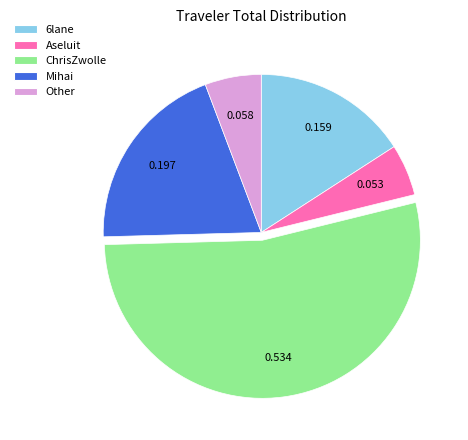

Is there a majority slice in this chart?

Yes